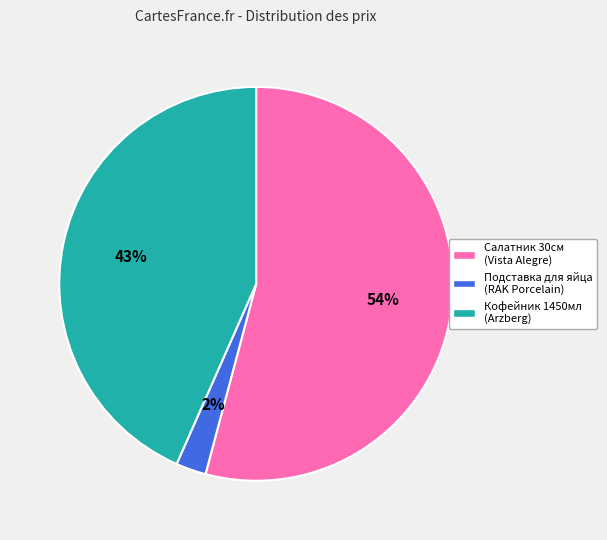

To the nearest percent, what percentage of the pie is Подставка для яйца (RAK Porcelain)?

2%